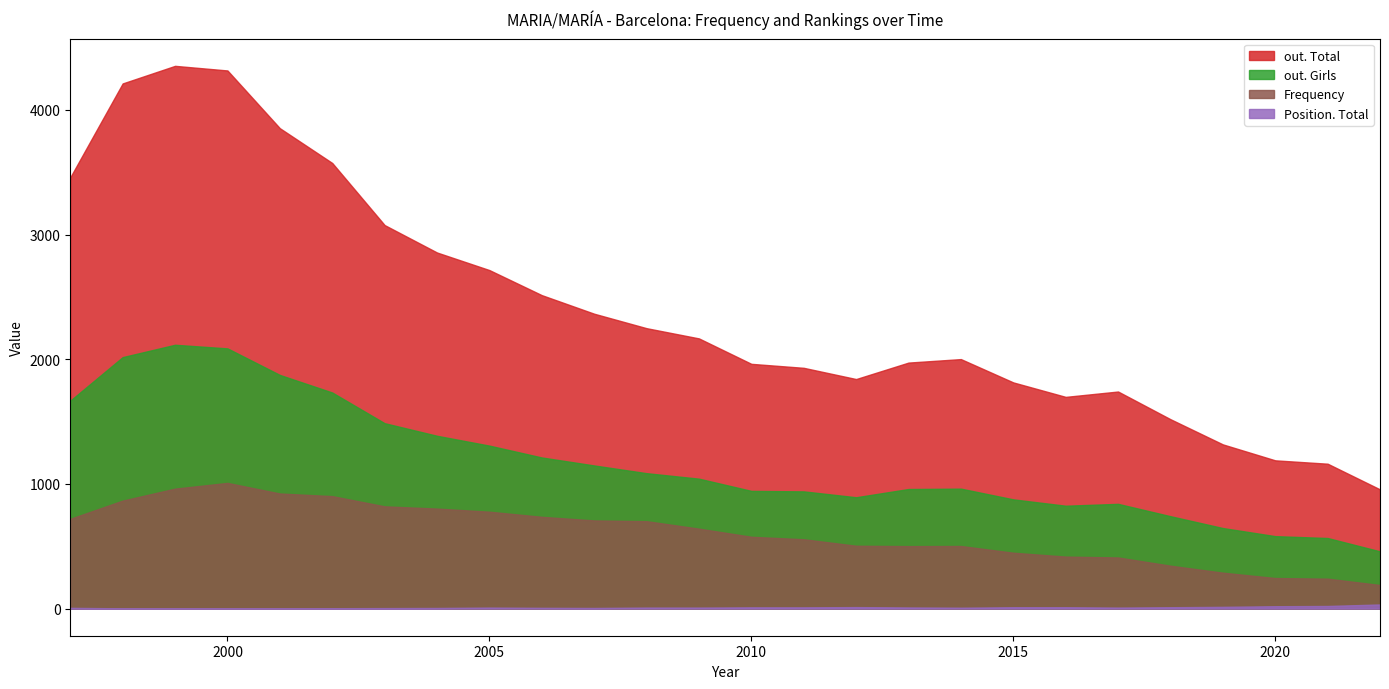

Rank the series at 2005 from highest to lowest value.

out. Total, out. Girls, Frequency, Position. Total